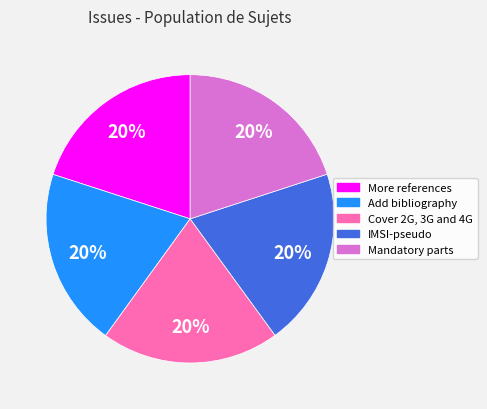

Is it true that More references is 11% of the pie?

False